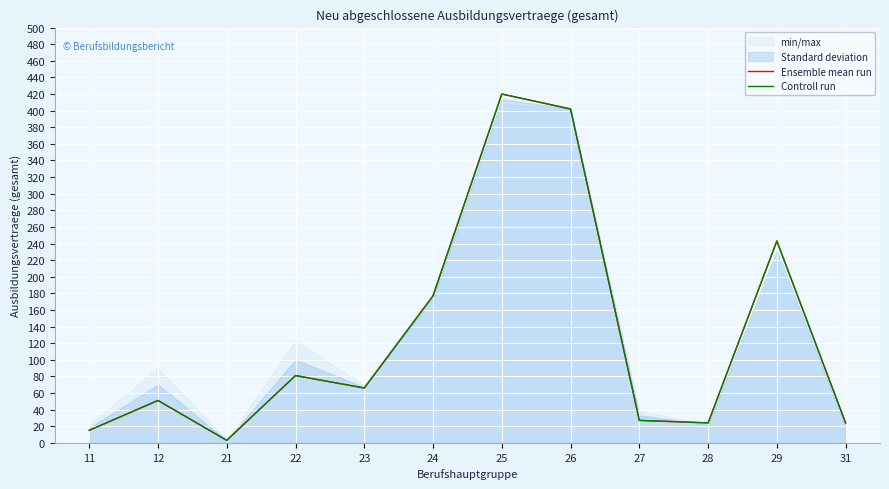

How many data points in Ensemble mean run are above 66?

5